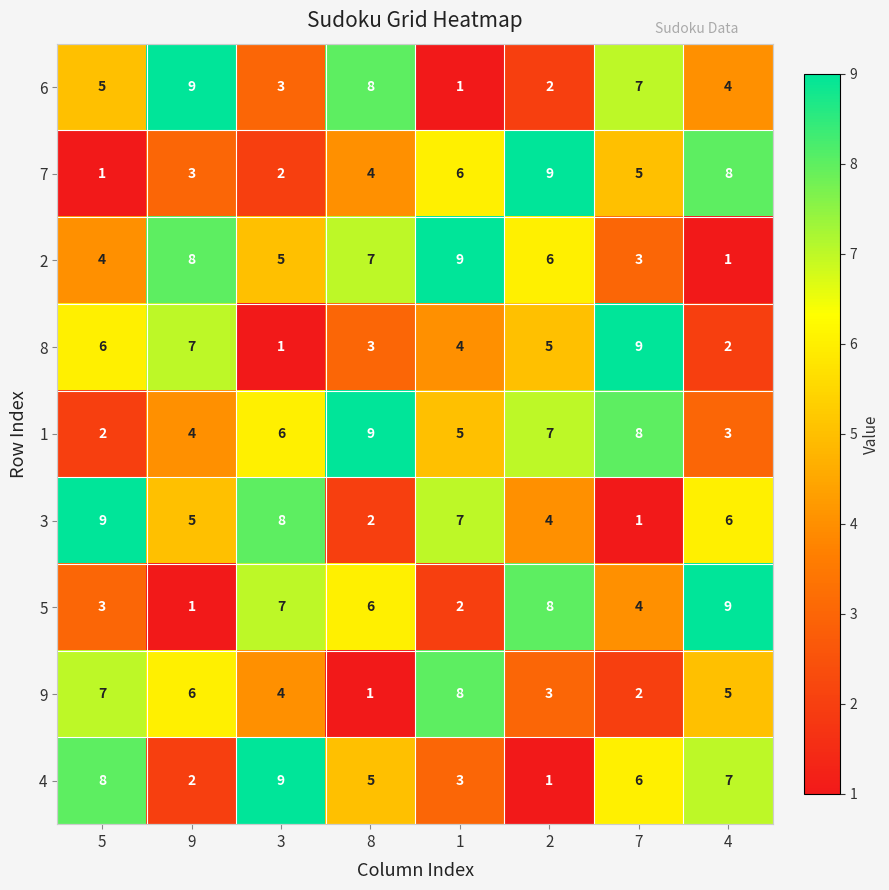

What is the minimum value shown in the chart?

1